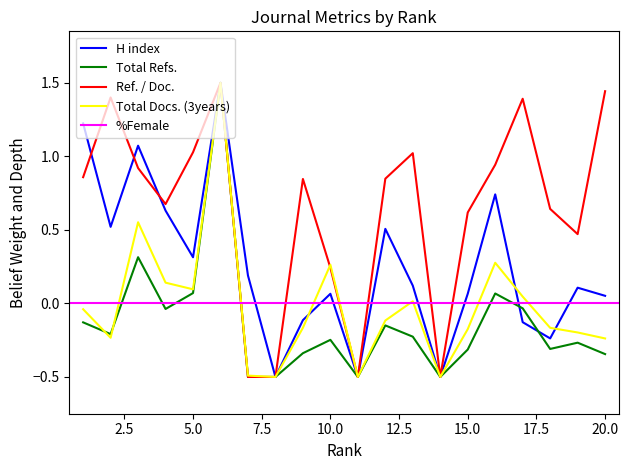

True or false: Total Refs. and Ref. / Doc. intersect in this chart.

False